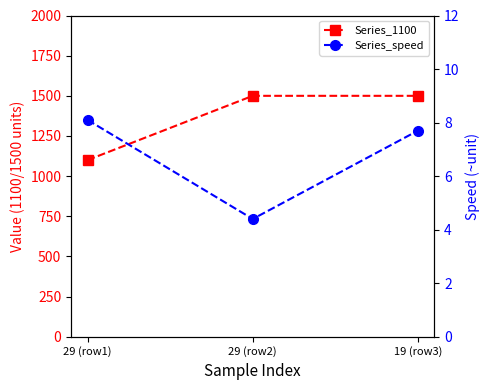

Is the value of Series_speed at 19 (row3) greater than the value of Series_1100 at 29 (row2)?

No